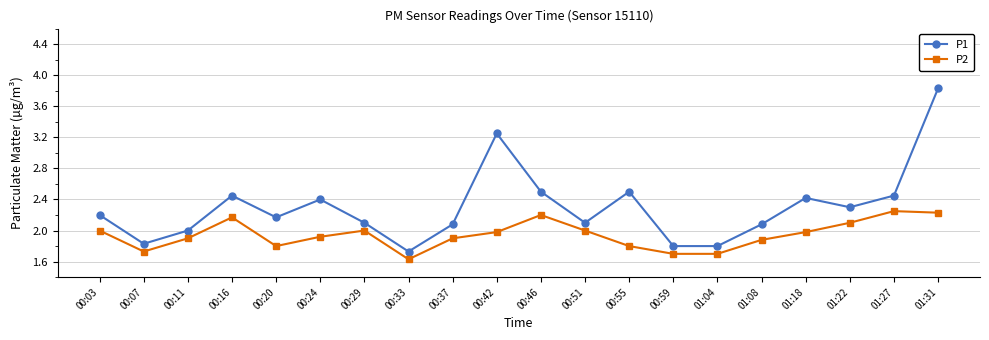

The value of P2 at 00:37 is 1.9. True or false?

True